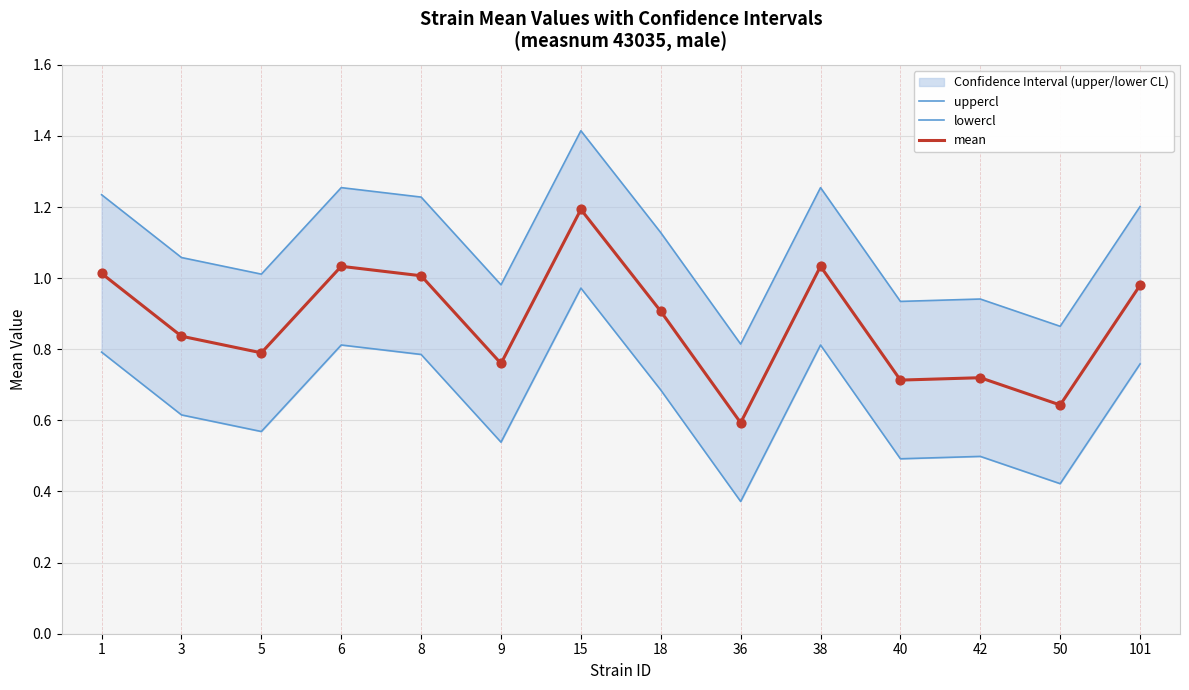

Which series has the largest Y range (max minus min)?

uppercl